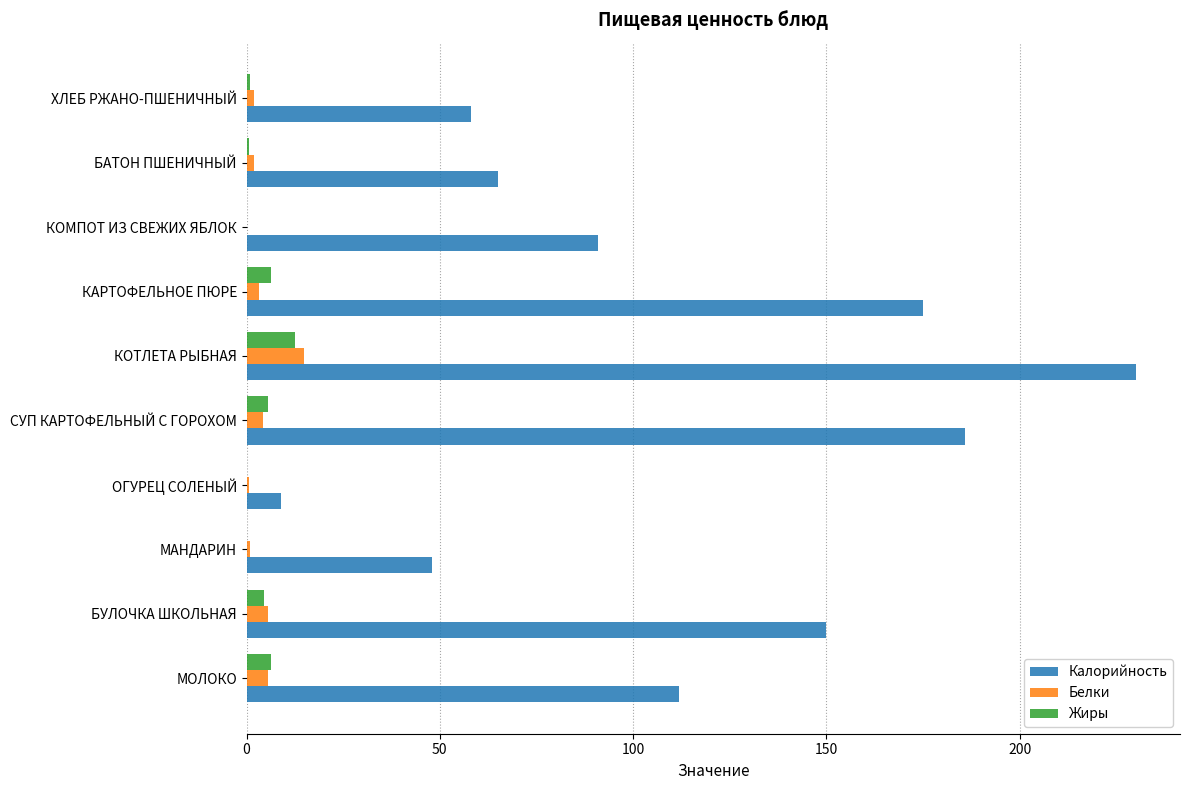

What is the sum of all Жиры values?

37.0